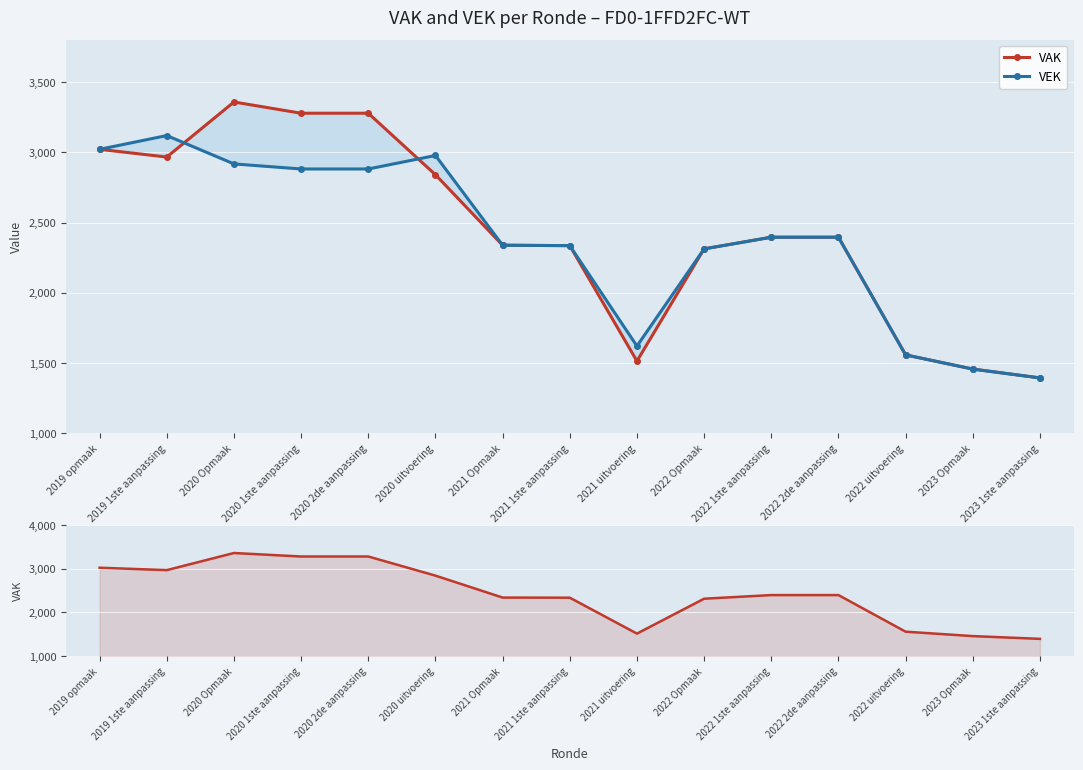

Where is the first local maximum for VAK?

2020 Opmaak